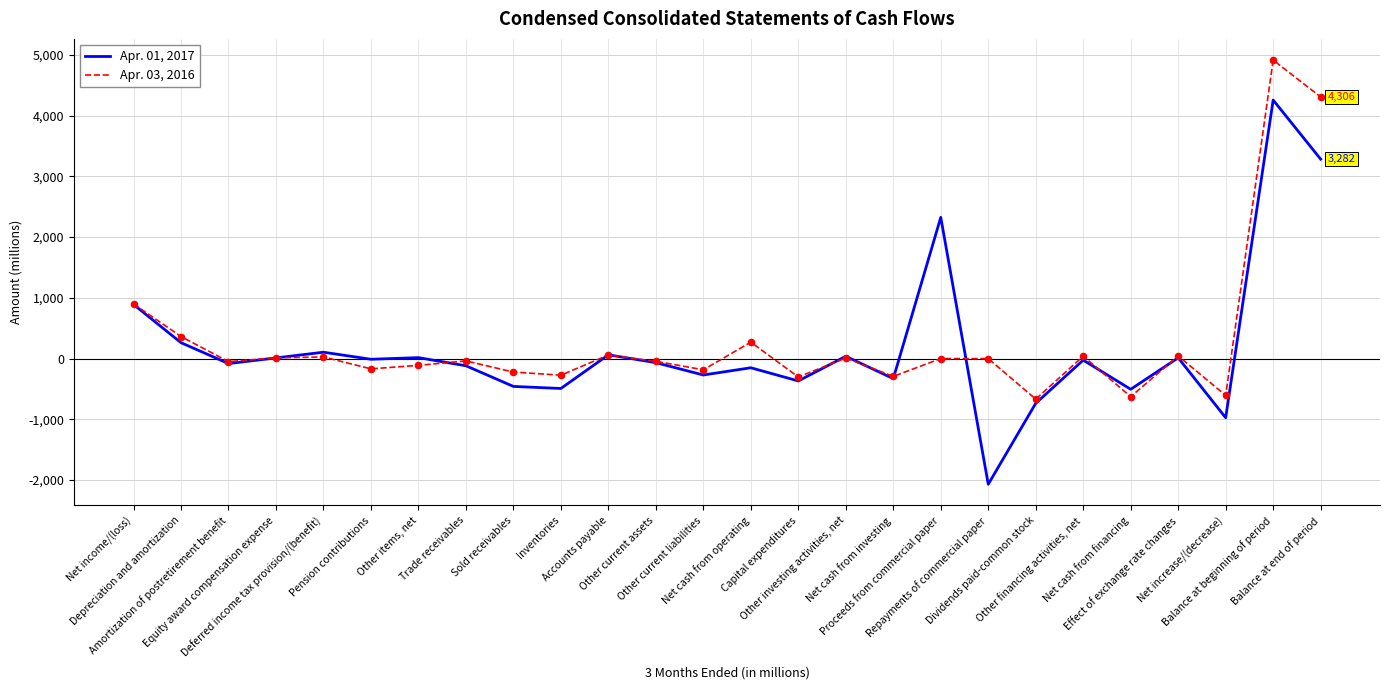

Which series has the largest range (max minus min)?

Apr. 01, 2017